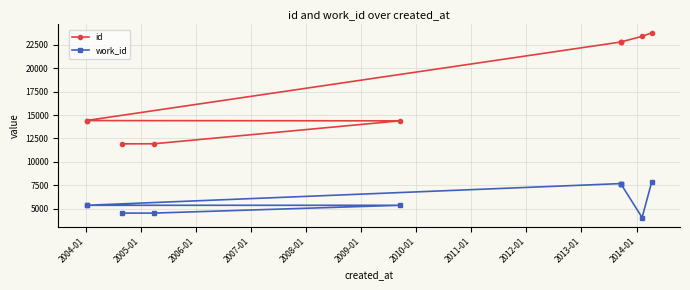

What are all the series names shown in the legend?

id, work_id